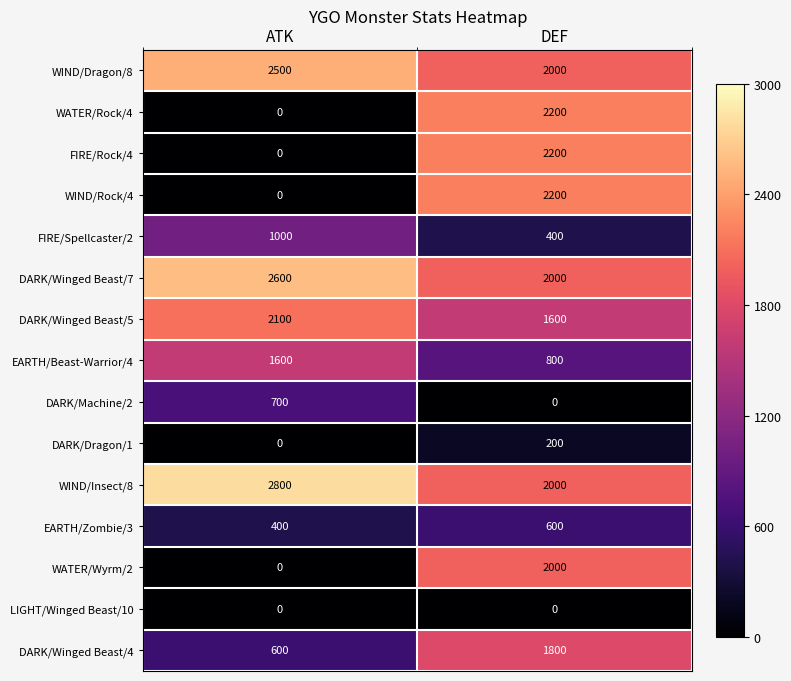

At which label does DARK/Dragon/1 reach its peak?

DEF